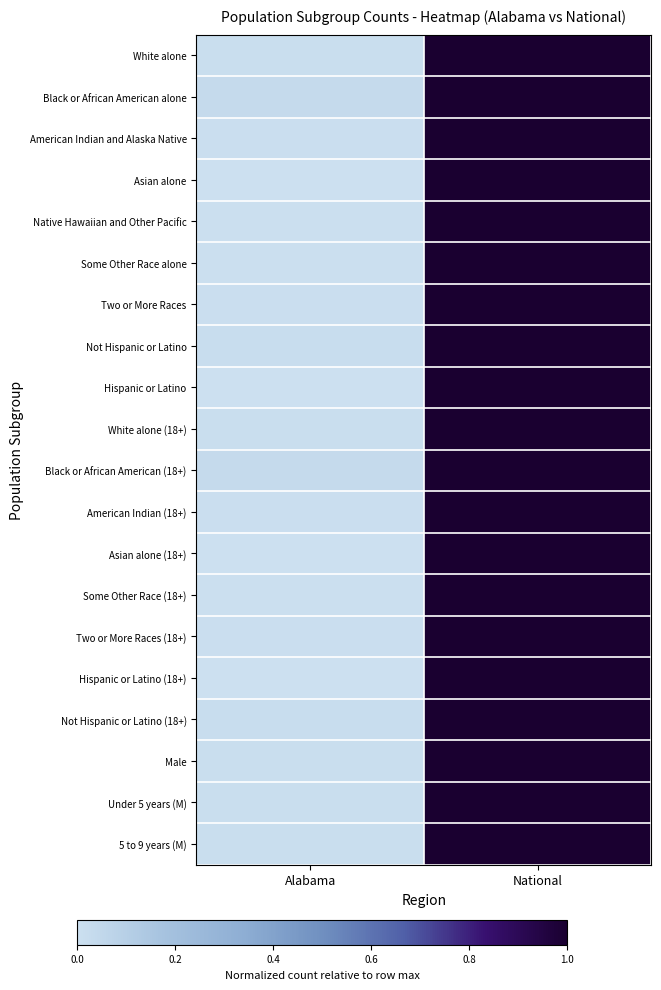

Reading left to right, extract all data points from this chart.

White alone: Alabama=0.0	National=1.0
Black or African American alone: Alabama=0.0	National=1.0
American Indian and Alaska Native: Alabama=0.0	National=1.0
Asian alone: Alabama=0.0	National=1.0
Native Hawaiian and Other Pacific: Alabama=0.0	National=1.0
Some Other Race alone: Alabama=0.0	National=1.0
Two or More Races: Alabama=0.0	National=1.0
Not Hispanic or Latino: Alabama=0.0	National=1.0
Hispanic or Latino: Alabama=0.0	National=1.0
White alone (18+): Alabama=0.0	National=1.0
Black or African American (18+): Alabama=0.0	National=1.0
American Indian (18+): Alabama=0.0	National=1.0
Asian alone (18+): Alabama=0.0	National=1.0
Some Other Race (18+): Alabama=0.0	National=1.0
Two or More Races (18+): Alabama=0.0	National=1.0
Hispanic or Latino (18+): Alabama=0.0	National=1.0
Not Hispanic or Latino (18+): Alabama=0.0	National=1.0
Male: Alabama=0.0	National=1.0
Under 5 years (M): Alabama=0.0	National=1.0
5 to 9 years (M): Alabama=0.0	National=1.0